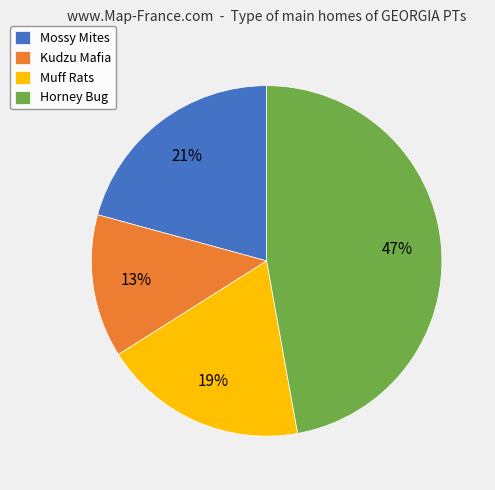

What percentage is the Kudzu Mafia slice, to the nearest percent?

13%